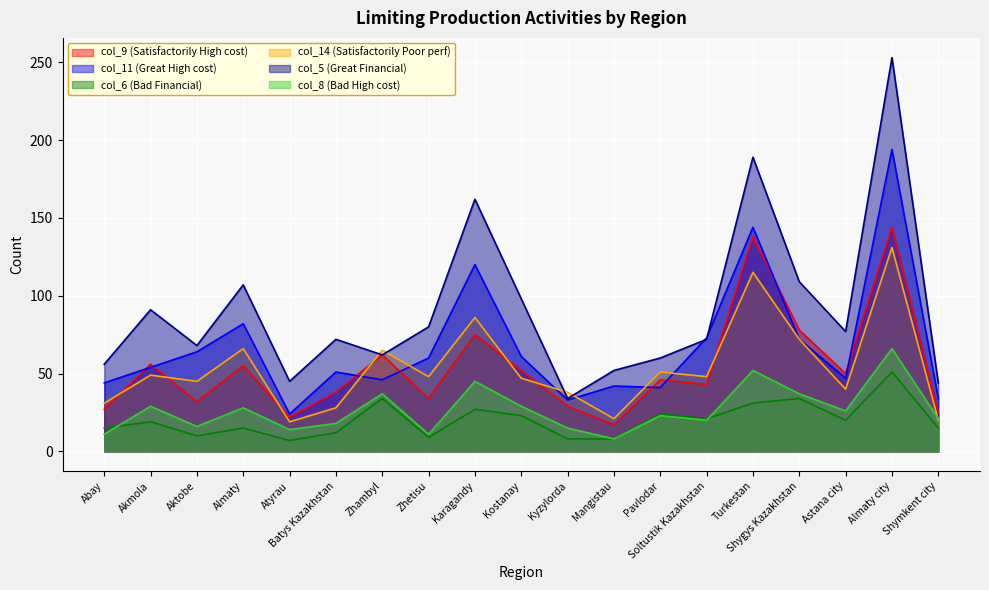

True or false: col_14 (Satisfactorily Poor perf) and col_6 (Bad Financial) intersect in this chart.

False